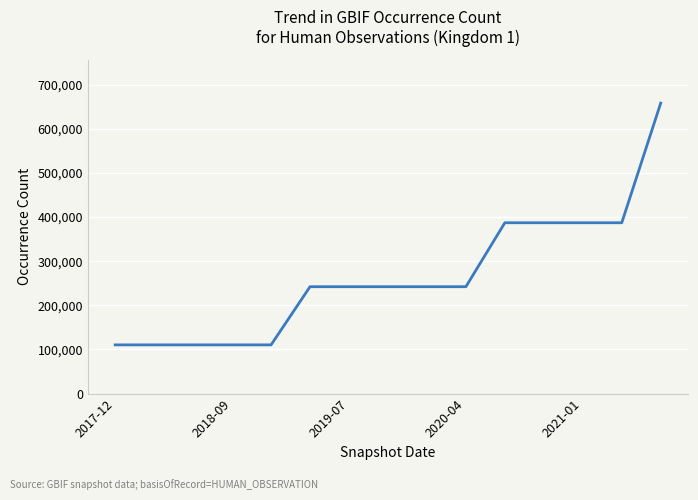

What is the minimum value shown in the chart?

110412